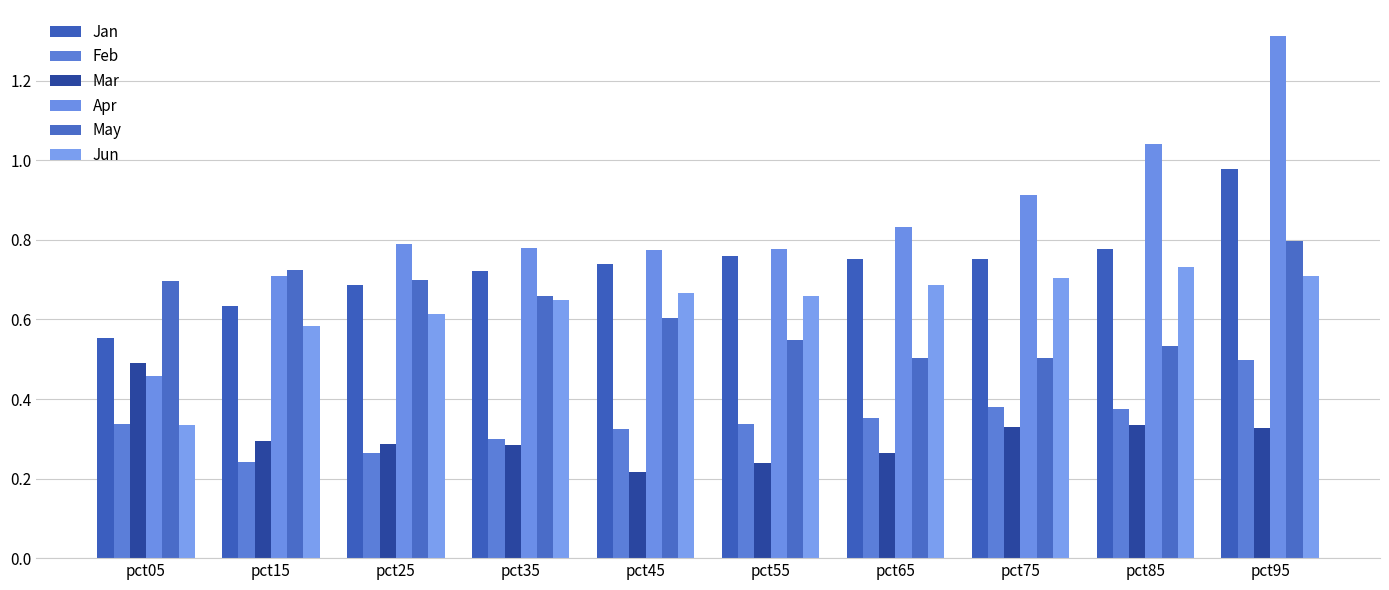

At which label is Jan closest to 0?

pct05